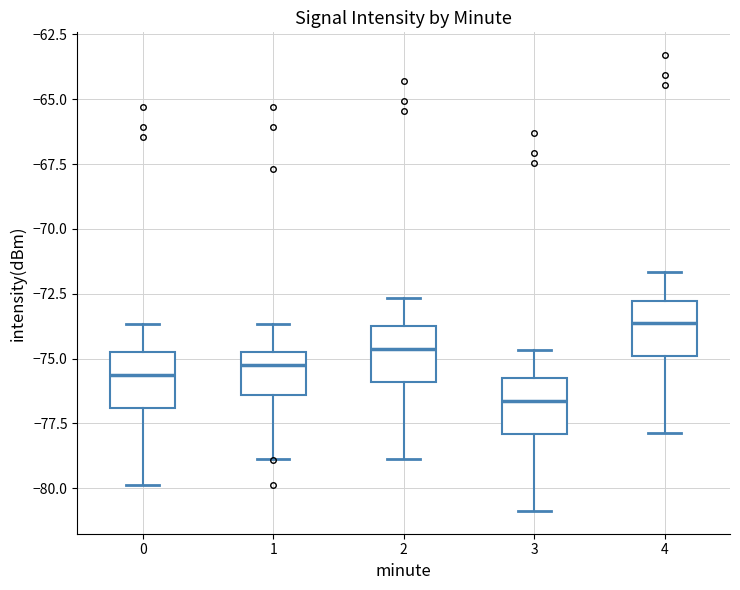

Which box's median line is the lowest?

3